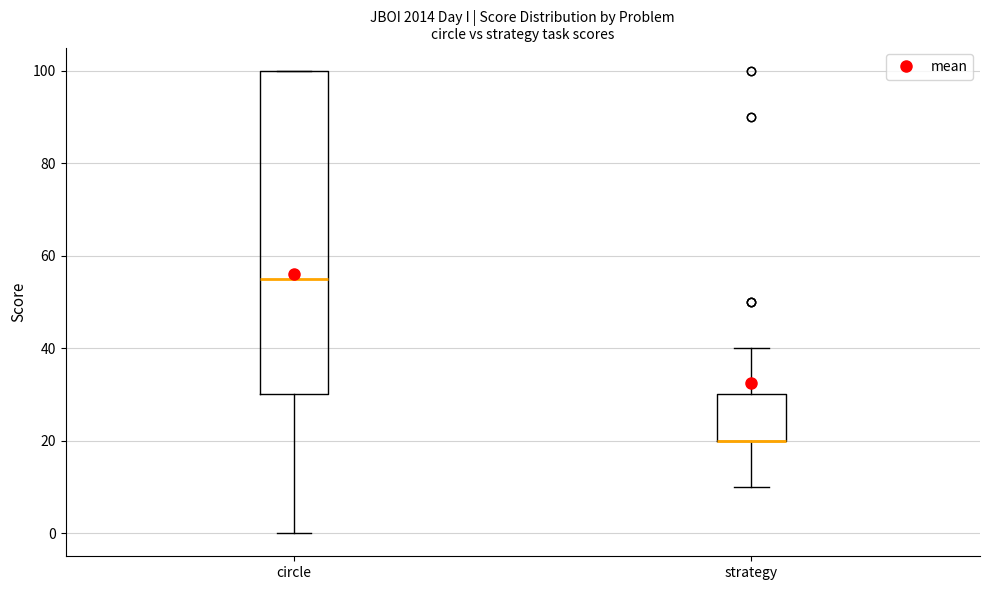

Comparing the boxes themselves (not the whiskers), which one is the tallest?

circle